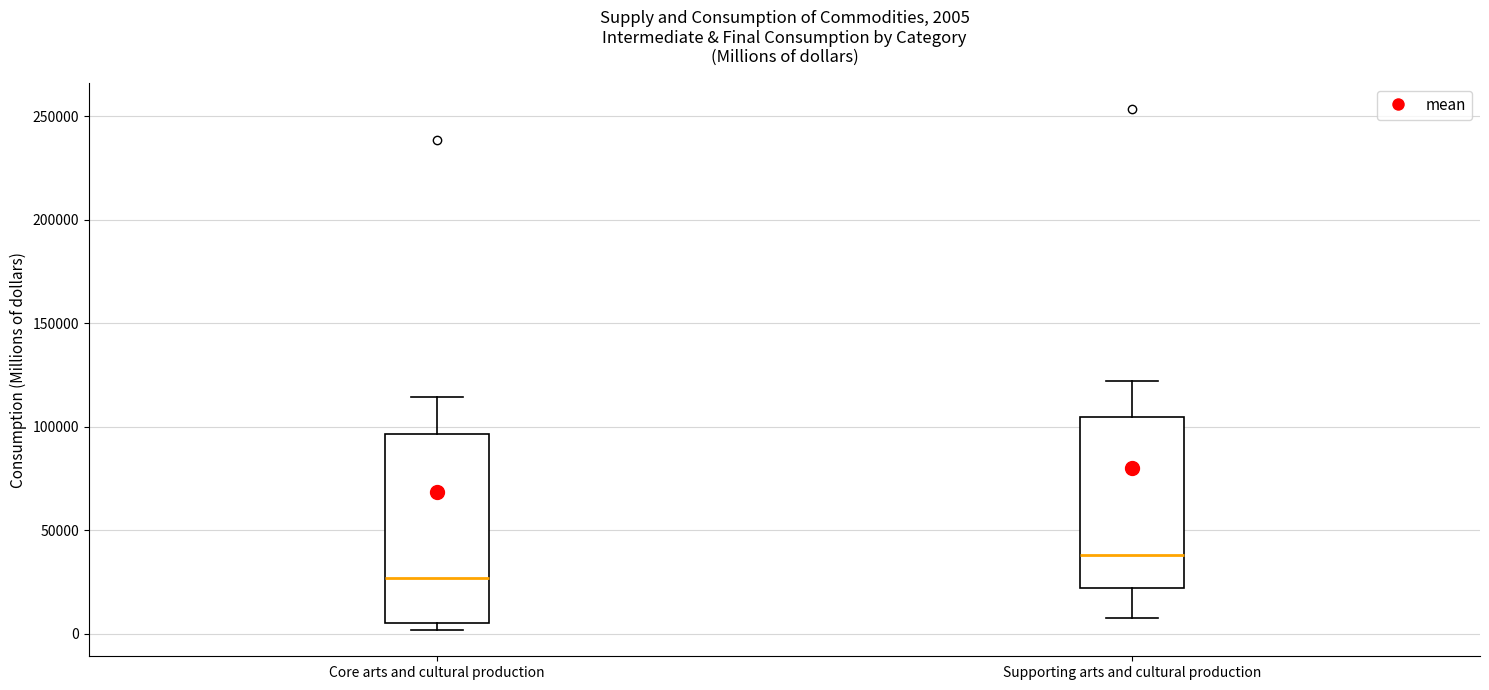

Which box has the highest median line?

Supporting arts and cultural production